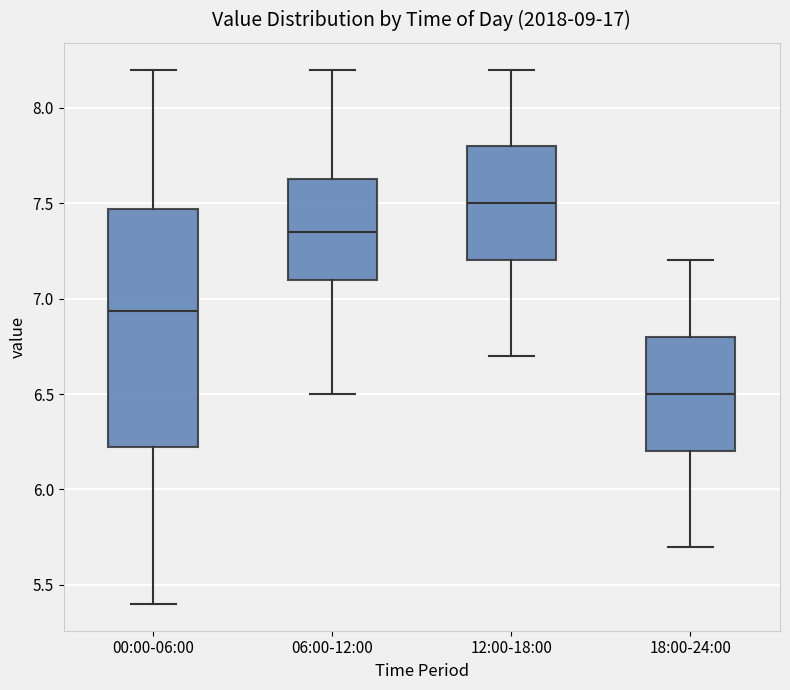

Where does the upper whisker of the box for 00:00-06:00 end on the y-axis? The values are not printed on the chart, so give them approximately, as read against the axis.

8.20